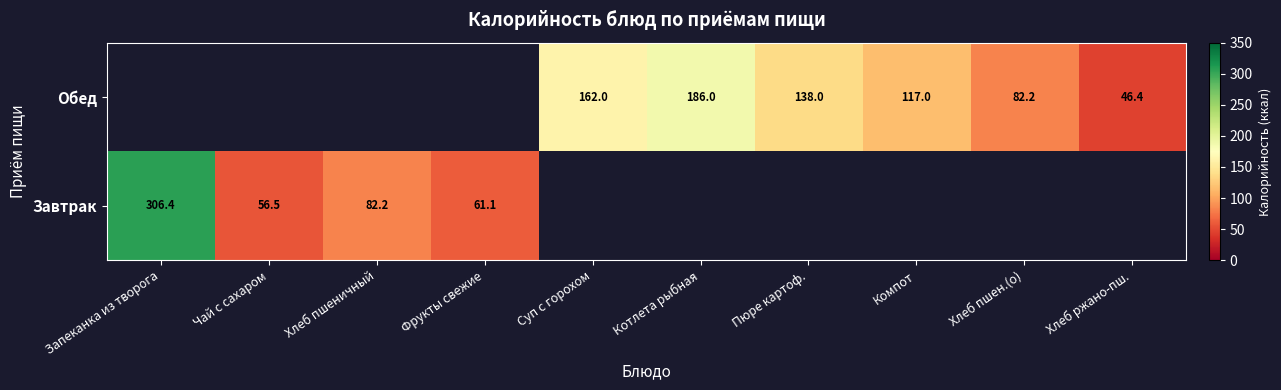

True or false: Завтрак has a value of 38.0 at Фрукты свежие.

False